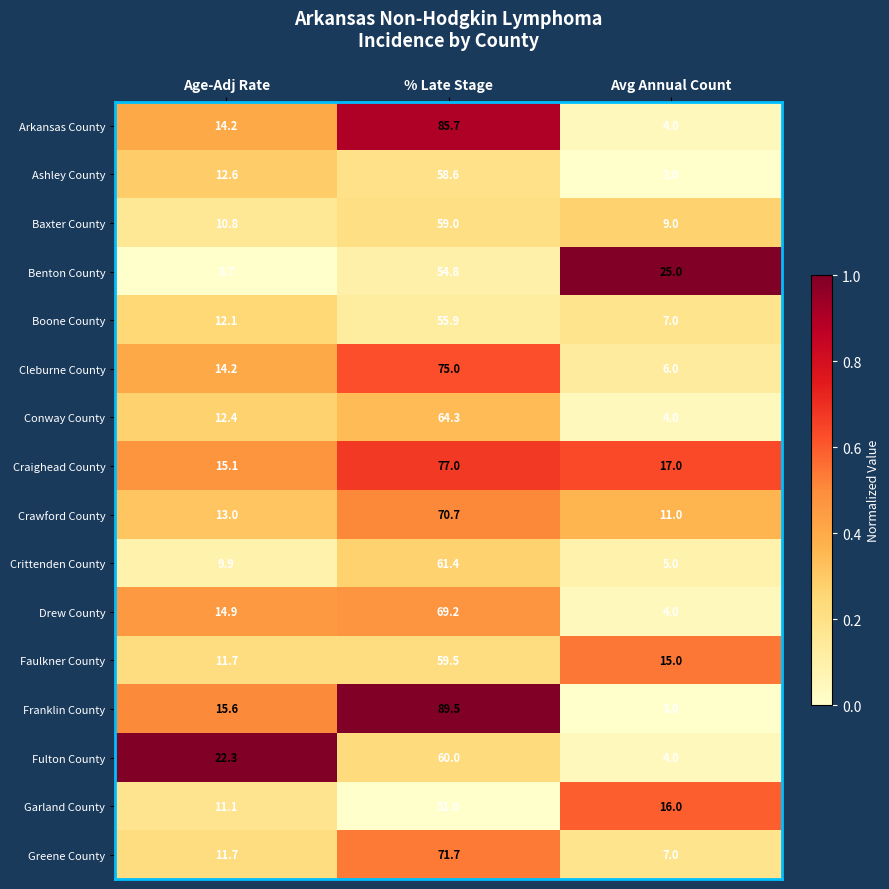

List the labels in order of Baxter County value, largest first.

% Late Stage, Age-Adj Rate, Avg Annual Count